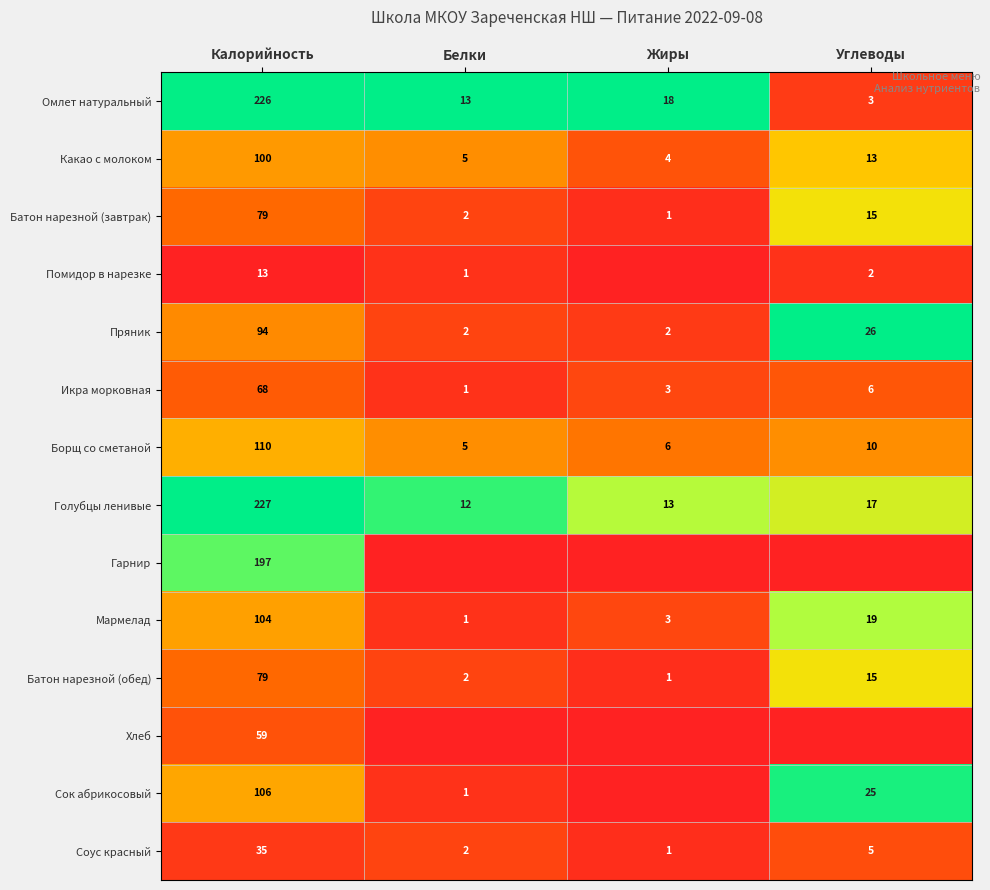

Is it true that Сок абрикосовый equals 1 at Белки?

True